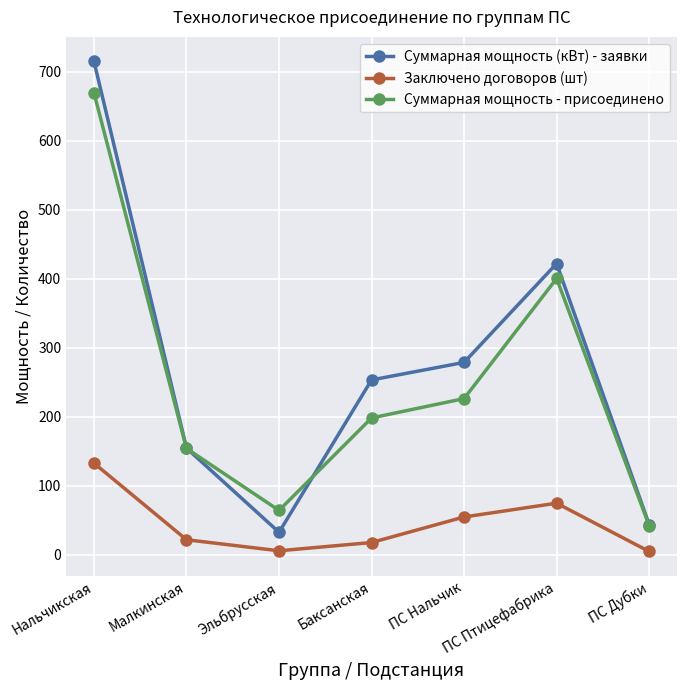

True or false: Суммарная мощность (кВт) - заявки and Заключено договоров (шт) cross at least once.

False